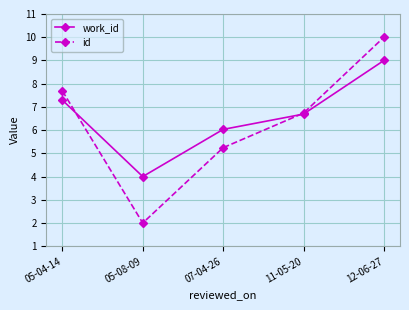

What is the spread (max minus min) of values at 12-06-27?

1.0